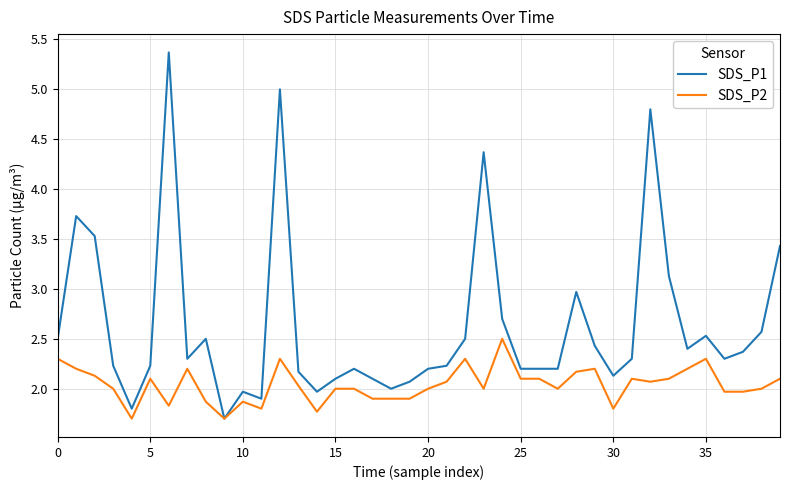

Which series has the largest range (max minus min)?

SDS_P1